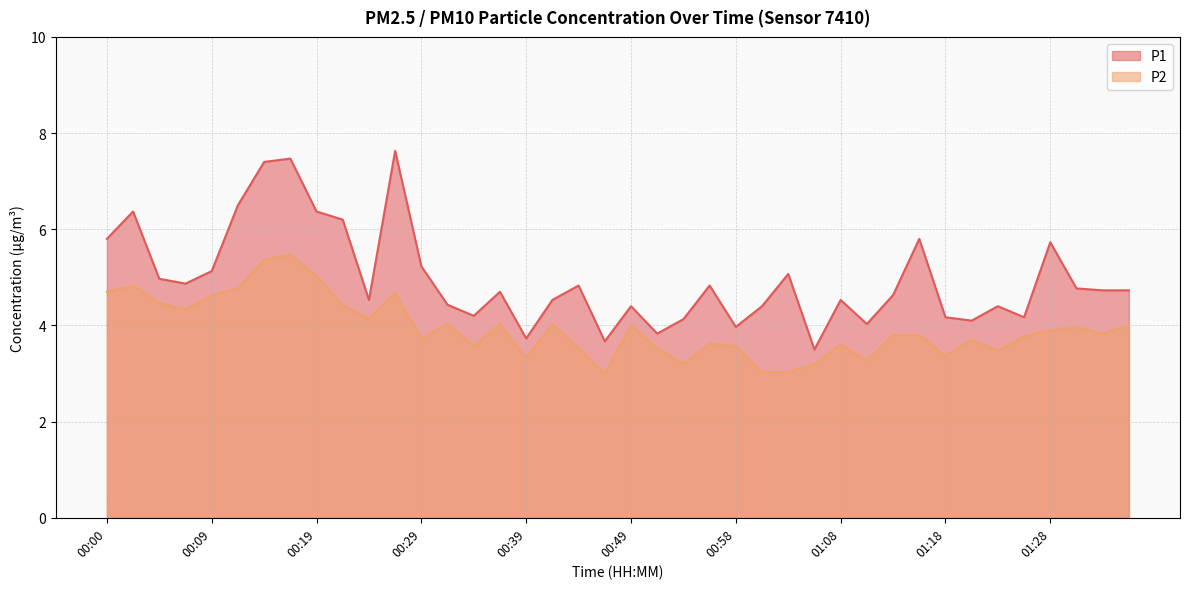

Is it true that P2 equals 1.4 at 01:11?

False